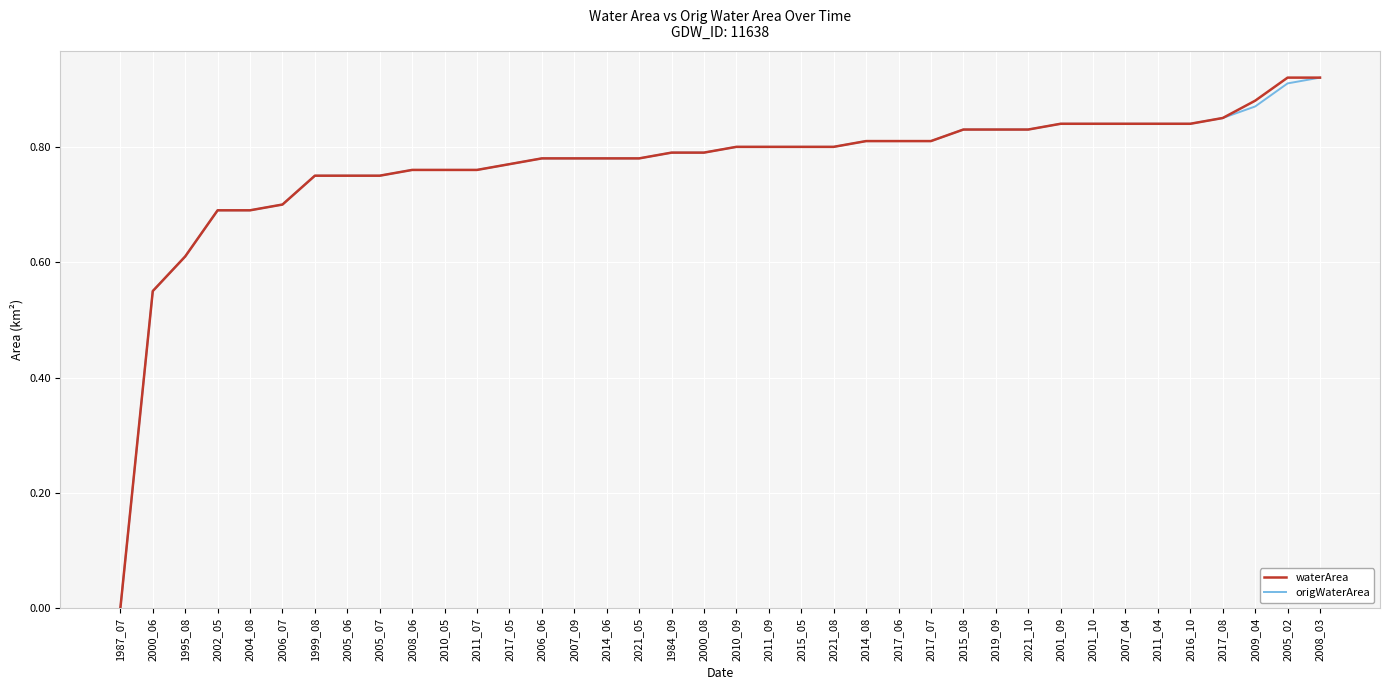

The origWaterArea series shows 0.8 at 2017_06. True or false?

True